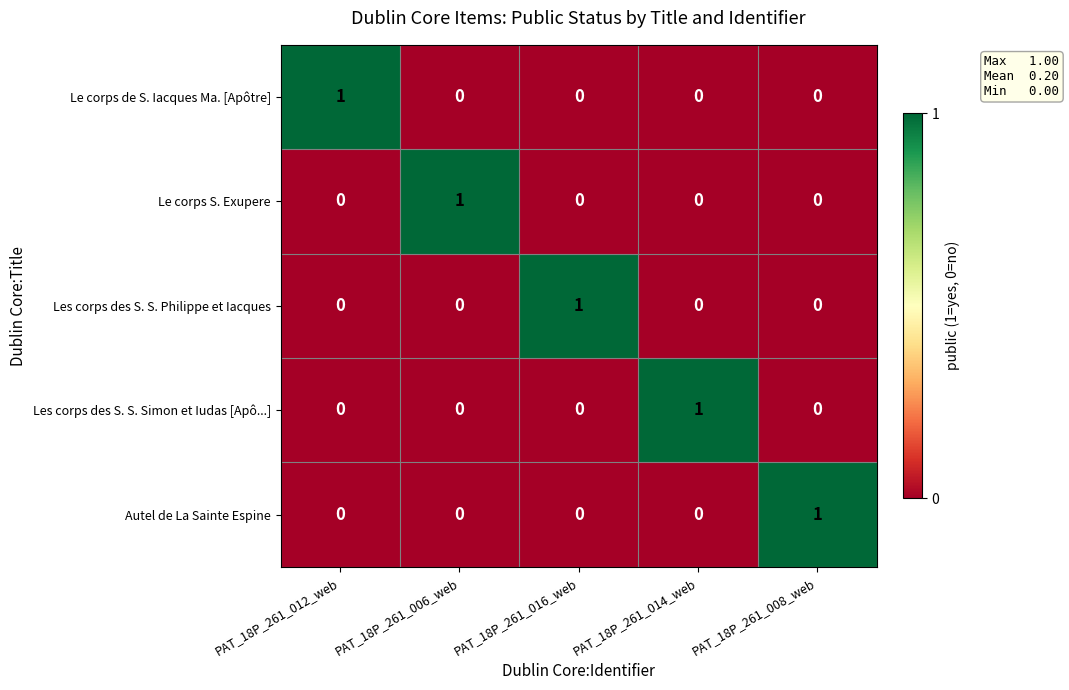

The value of Les corps des S. S. Simon et Iudas [Apô...] at PAT_18P_261_008_web is 0. True or false?

True